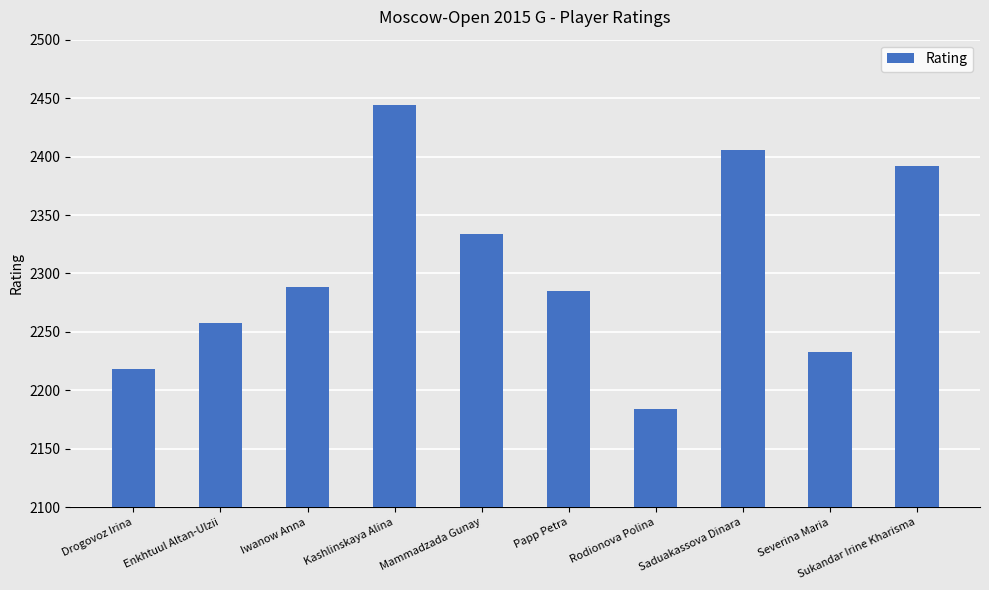

Reading left to right, transcribe all the data shown in this chart.

2218	2258	2288	2444	2334	2285	2184	2406	2233	2392